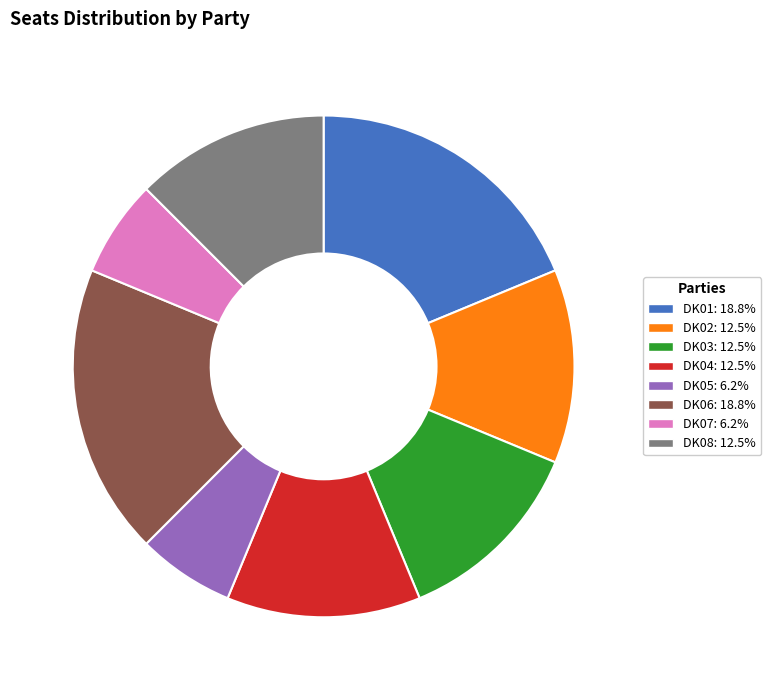

The DK02 slice represents 5% of the pie. True or false?

False